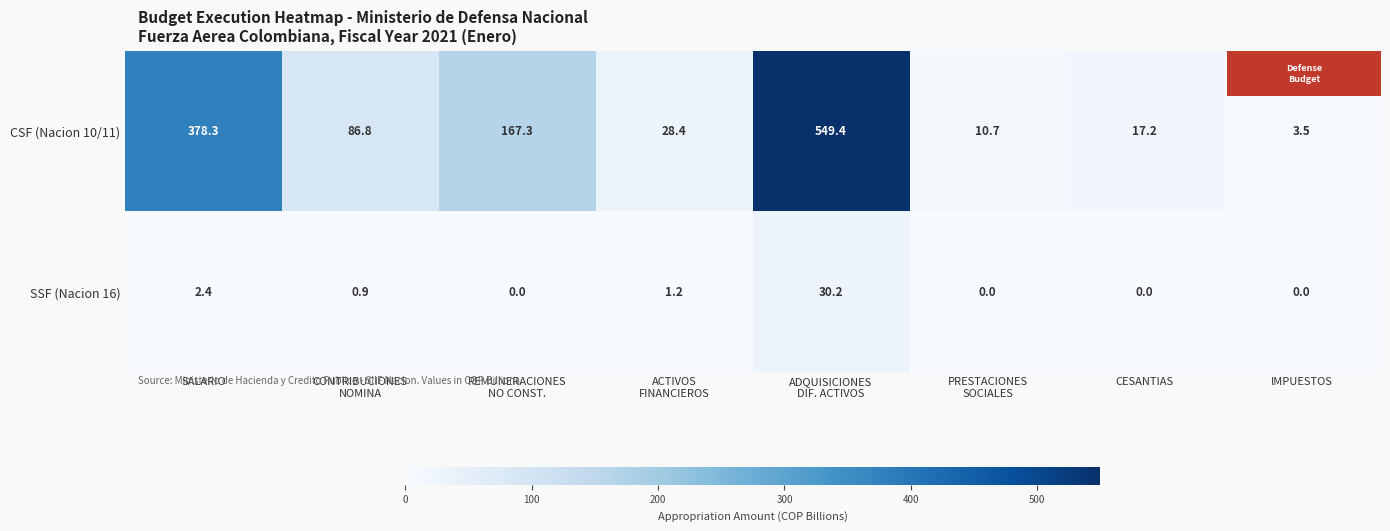

What is the average value of the CSF (Nacion 10/11) series?

155.2